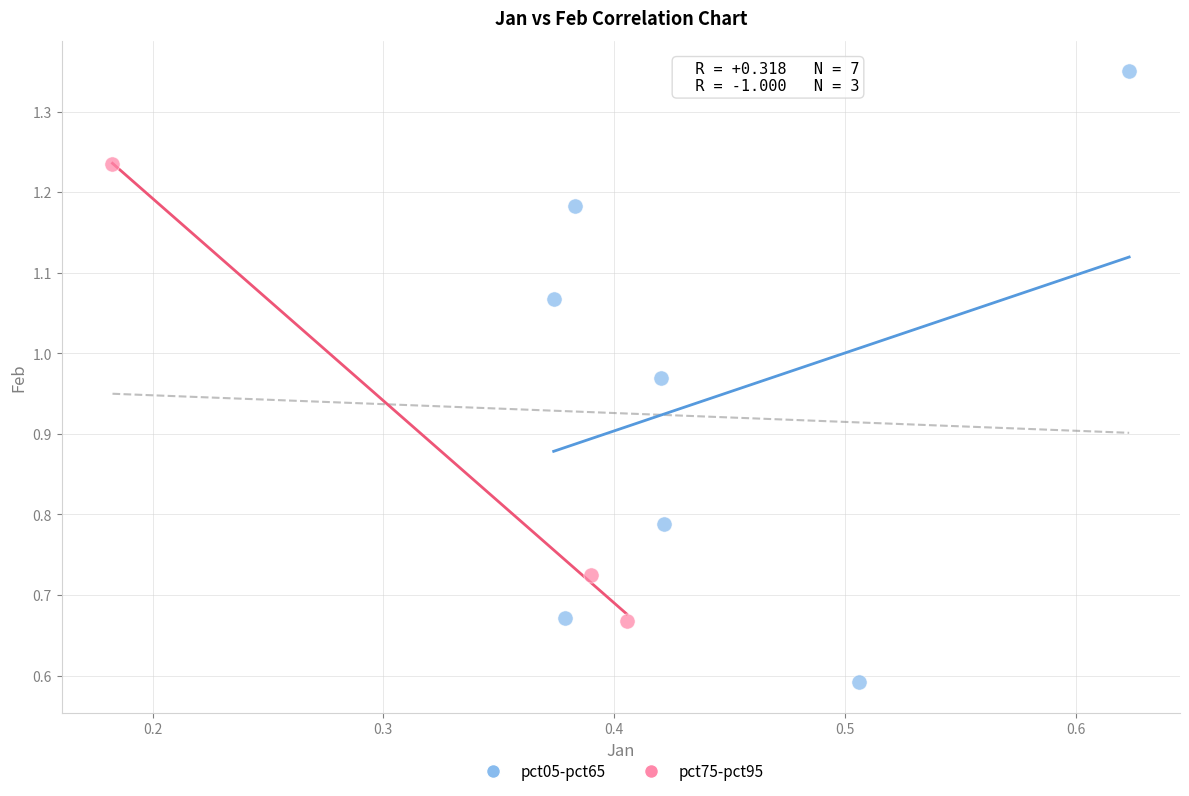

Which series has the widest spread of Y values?

pct05-pct65